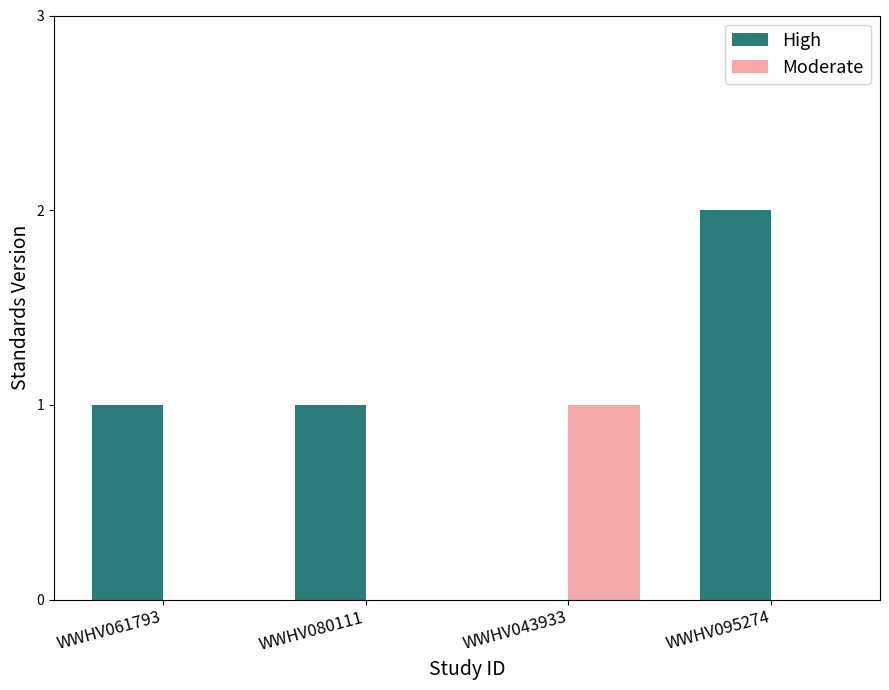

Is it true that Moderate equals 0 at WWHV080111?

True